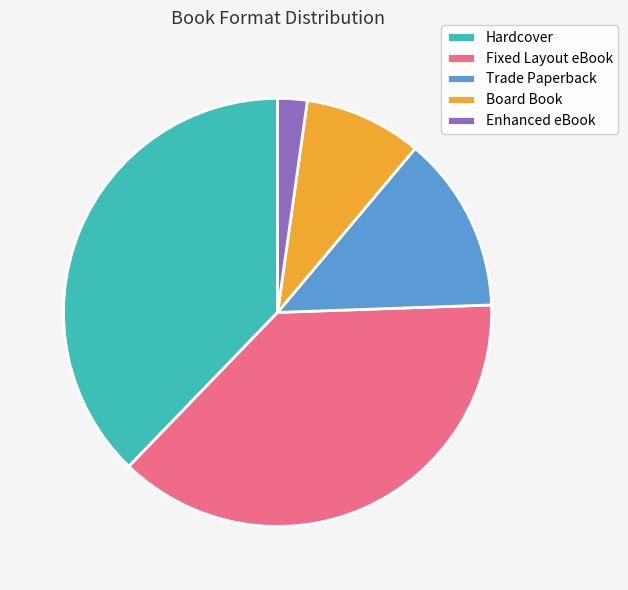

Which category has the smallest portion of the pie?

Enhanced eBook